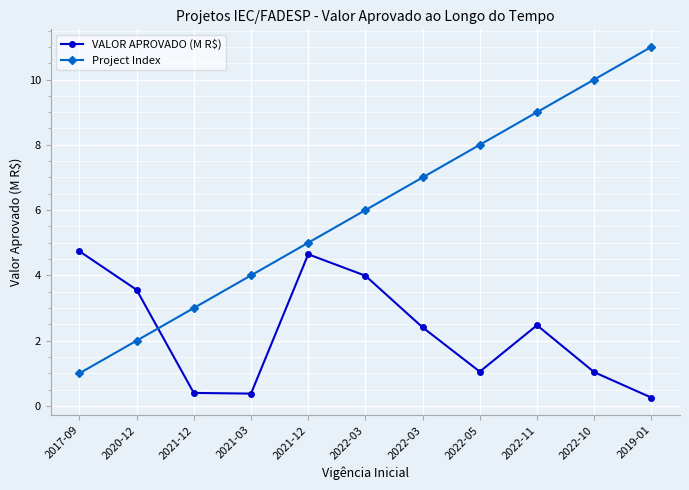

How many lines are shown in the chart?

2